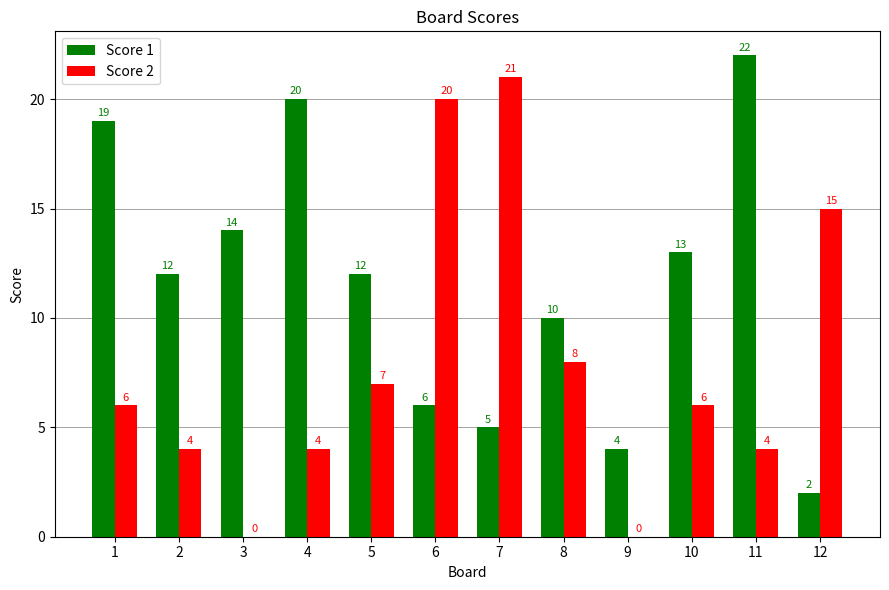

What is the sum of all Score 1 values?

139